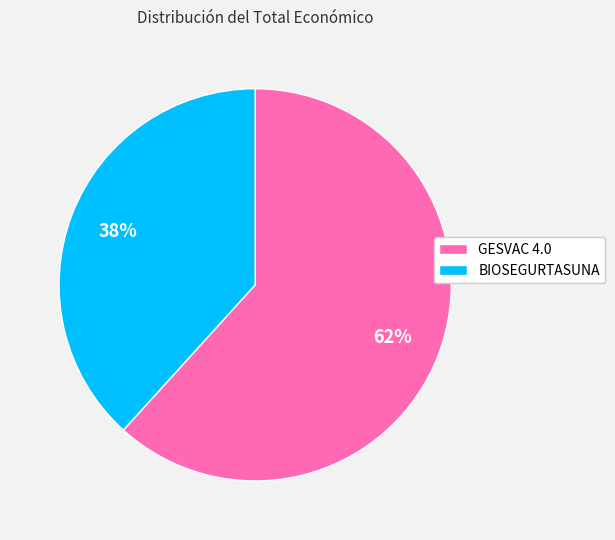

Is the sum of BIOSEGURTASUNA and GESVAC 4.0 greater than half?

Yes